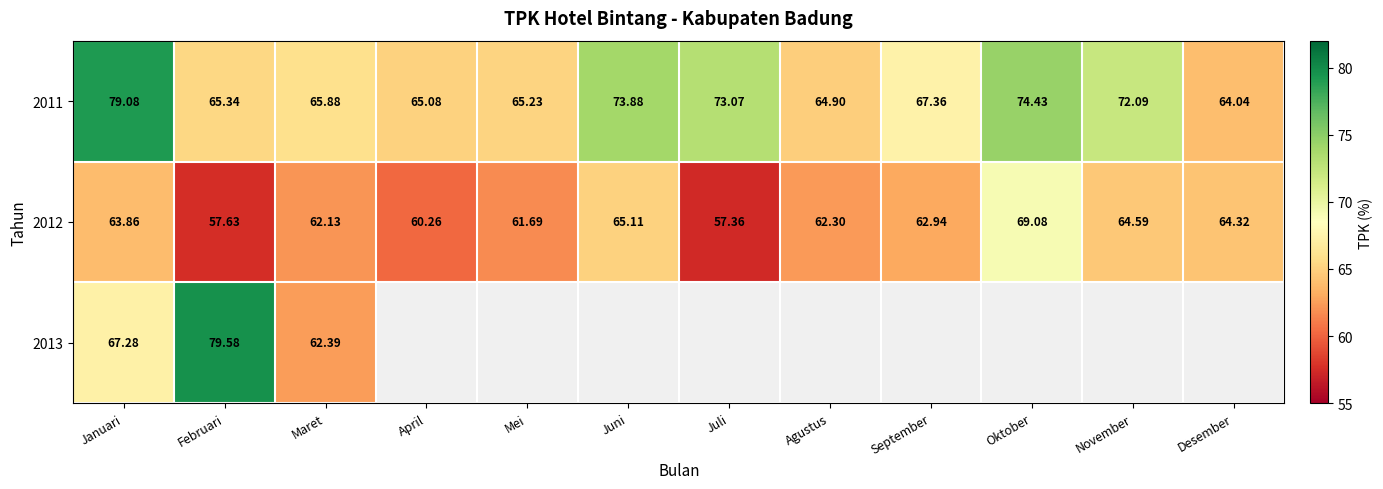

Which category has the lowest value in the 2011 series?

Desember